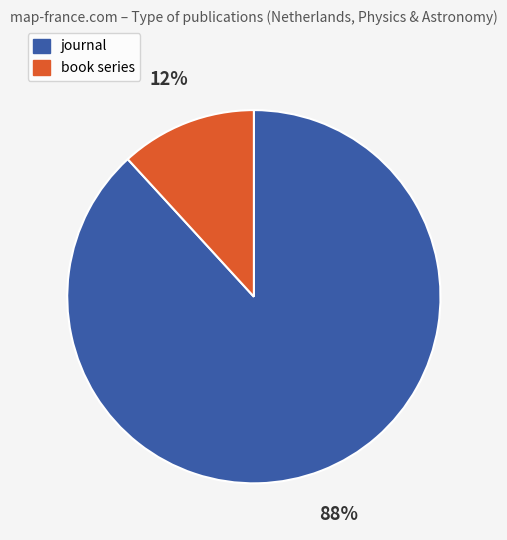

Is the sum of book series and journal greater than half?

Yes